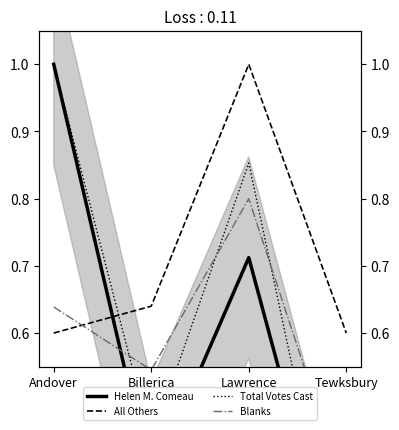

What is the minimum value shown in the chart?

0.2